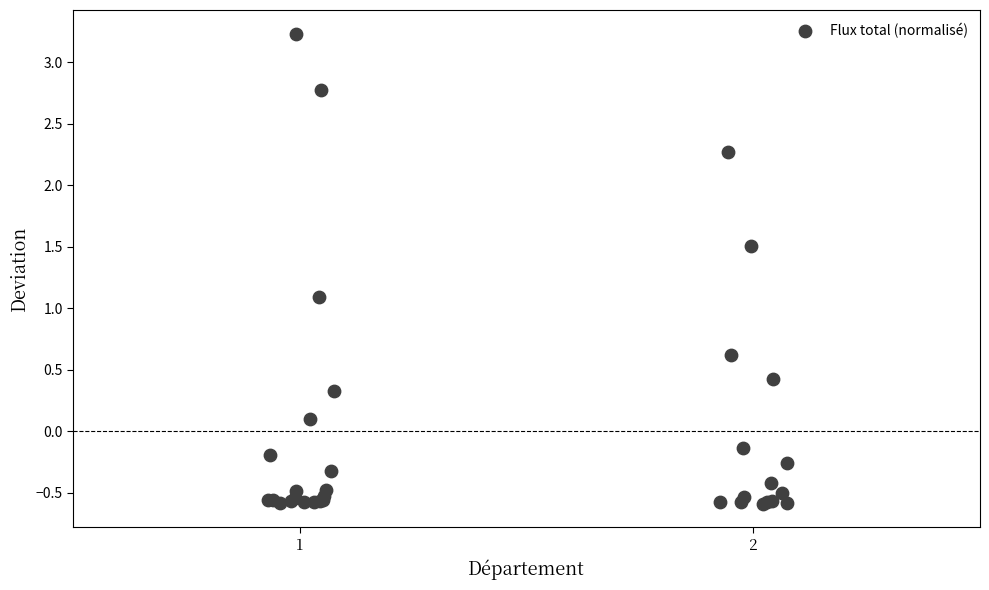

What Y value in the scatter plot is closest to 1?

1.1